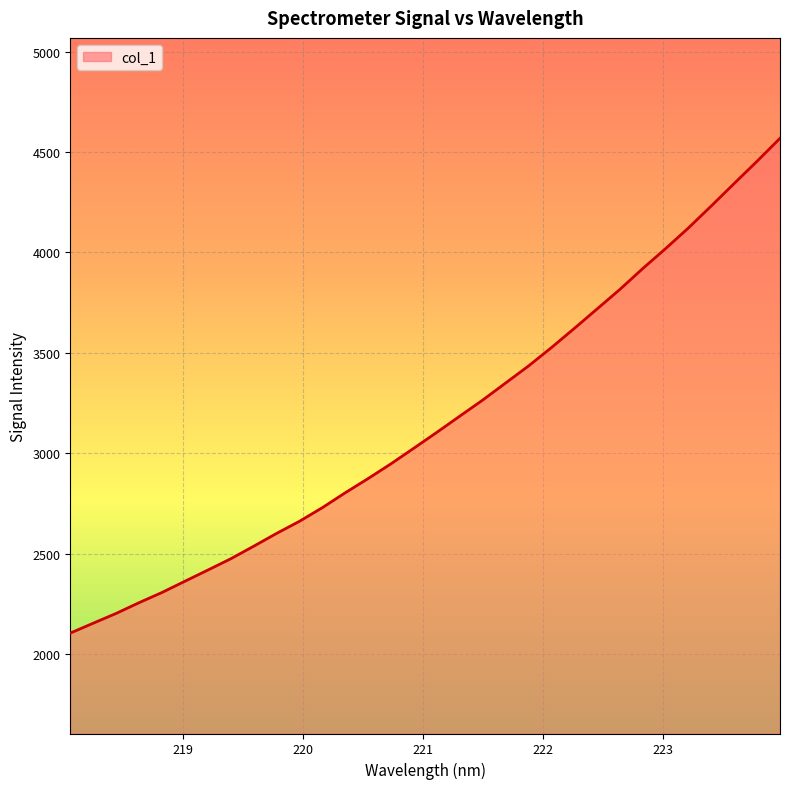

True or false: there are more than 0 points higher than both neighbors.

False